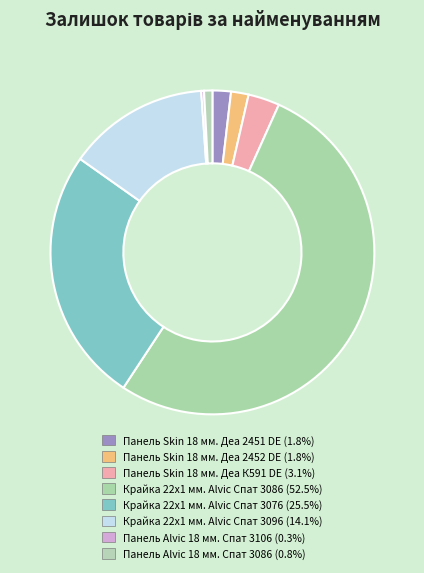

What percentage is NOT represented by Крайка 22x1 мм. Alvic Спат 3096?

85.9%